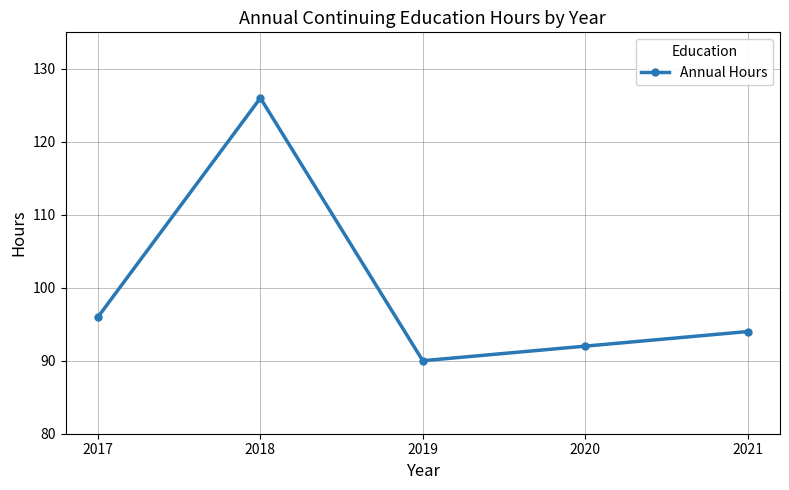

How many data points does each series have?

5